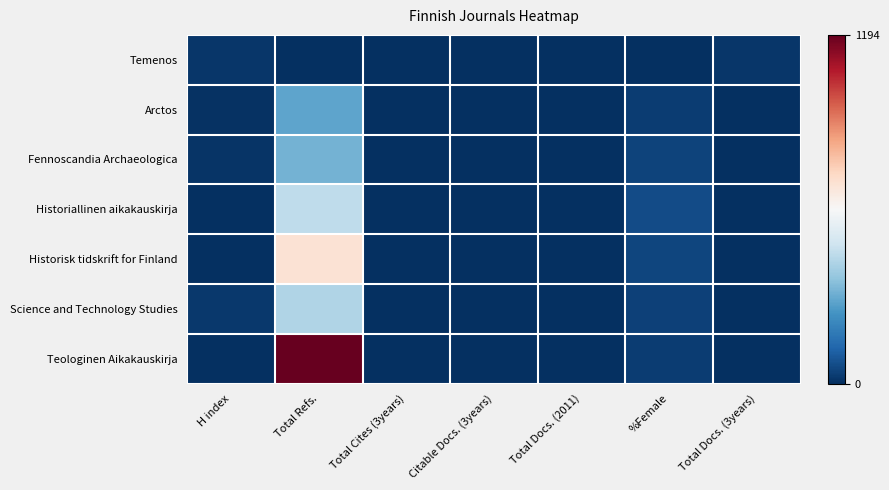

Which category has the lowest value across all series?

Total Refs.